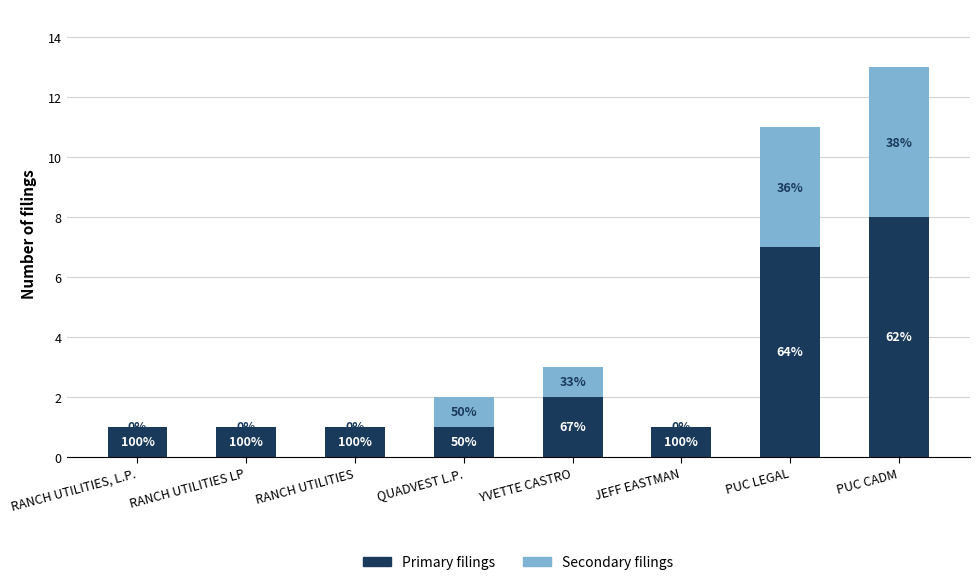

What is the difference between the maximum and second lowest values in the Secondary filings series?

5